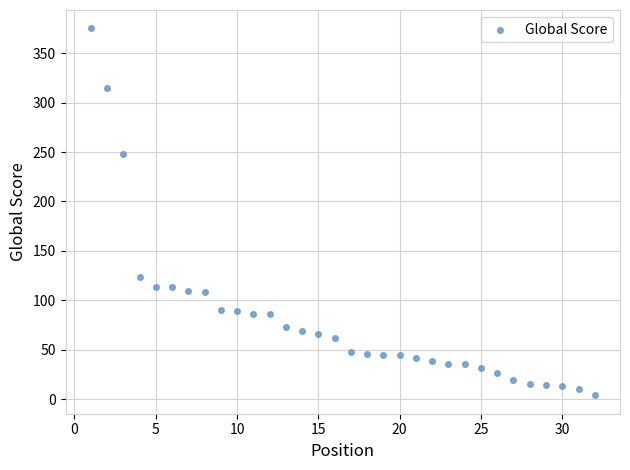

What Y value in the scatter plot is closest to 189?

248